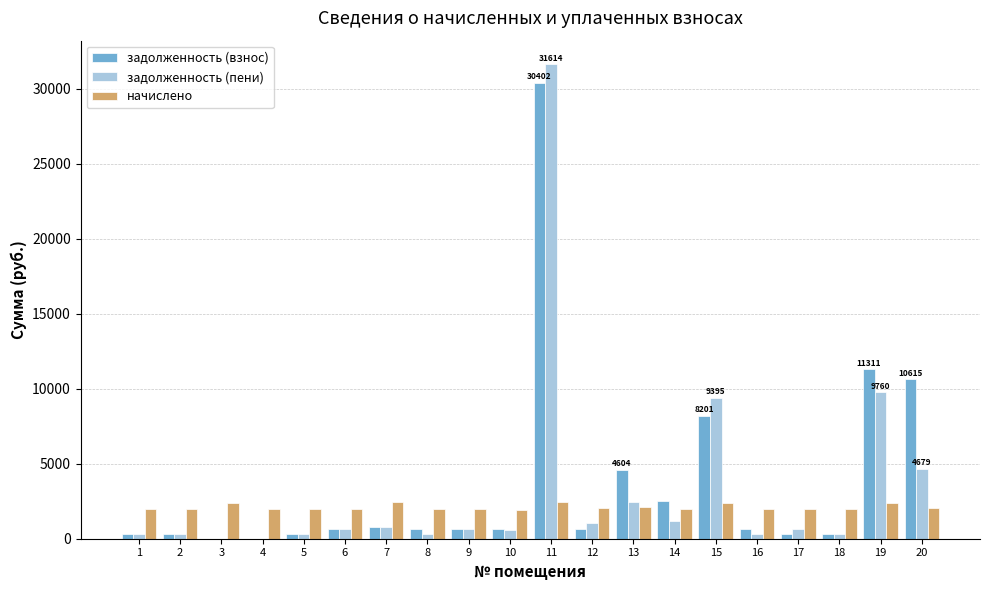

What is the maximum value for задолженность (пени)?

31614.4